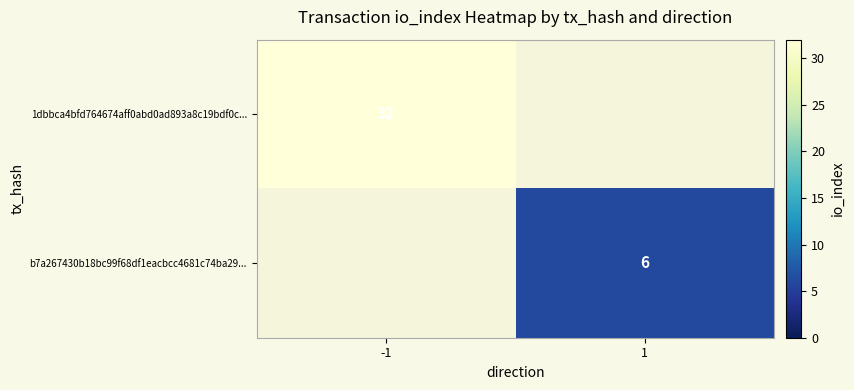

The value of b7a267430b18bc99f68df1eacbcc4681c74ba29... at 1 is 9. True or false?

False